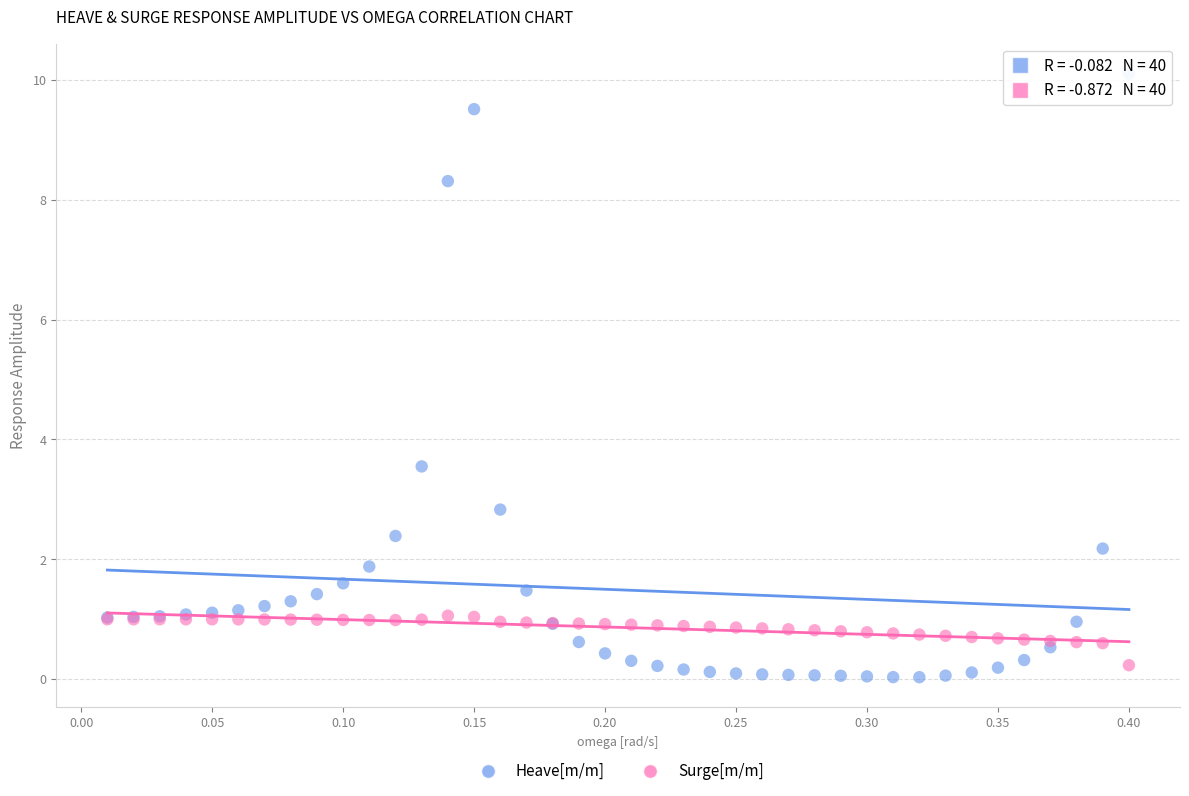

Which series contains the lowest Y value?

Heave[m/m]